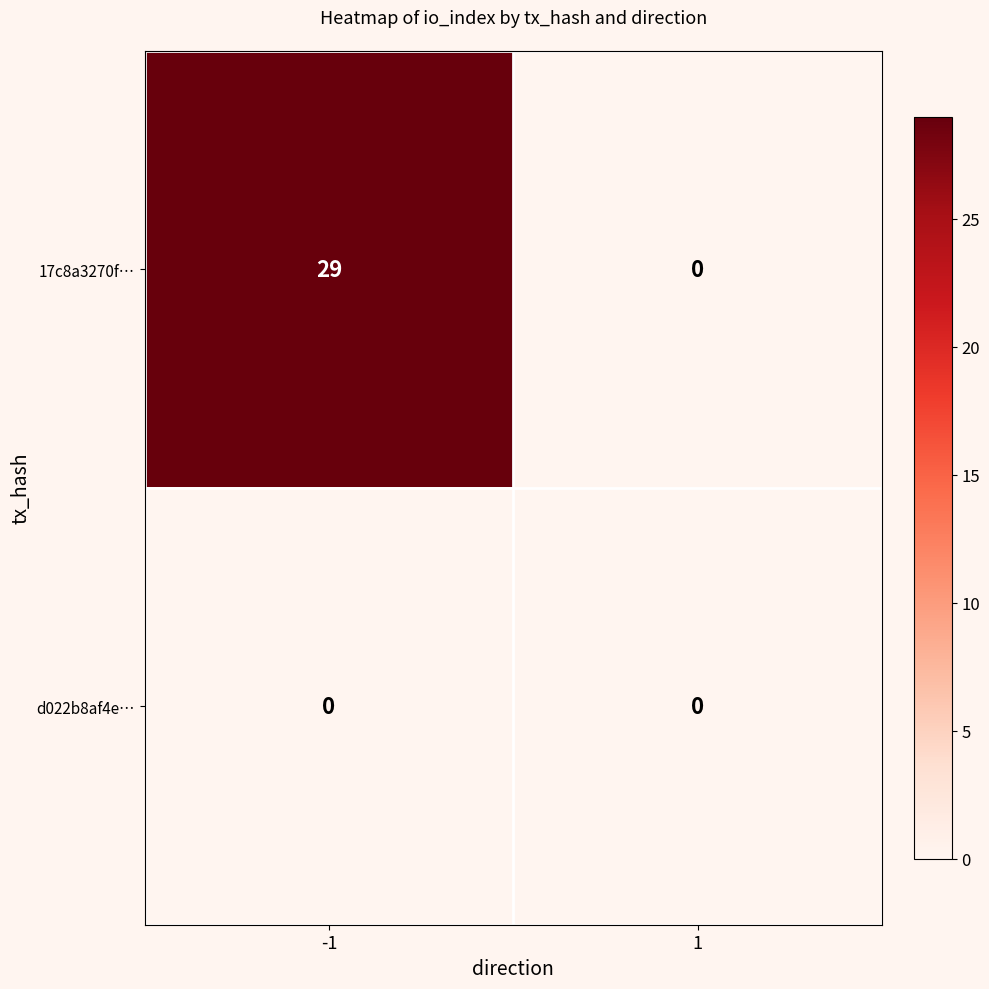

Rank the series by their average value, from lowest to highest.

d022b8af4e…, 17c8a3270f…